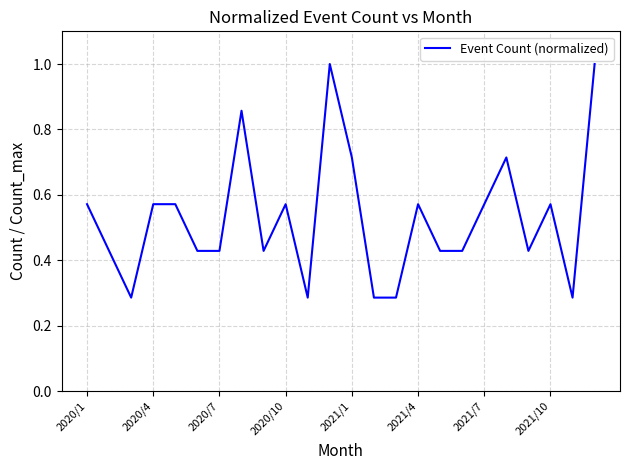

What is the greatest value displayed?

1.0